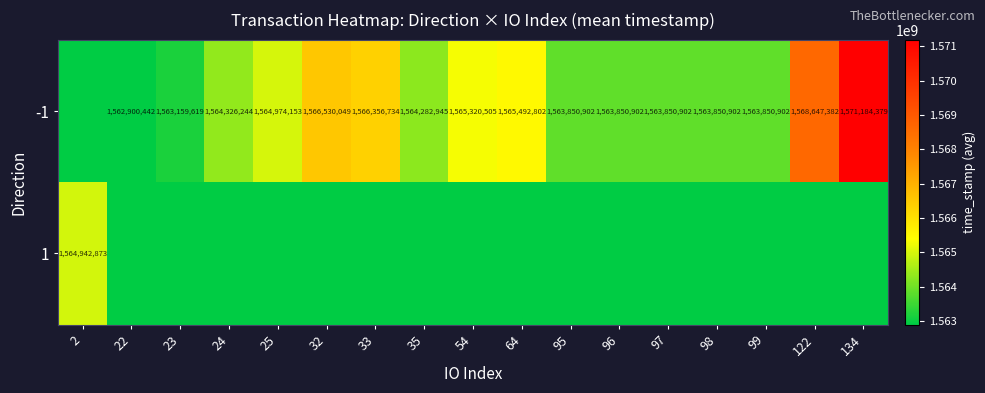

What is the sum of the -1 values at 35 and 22?

3127183387